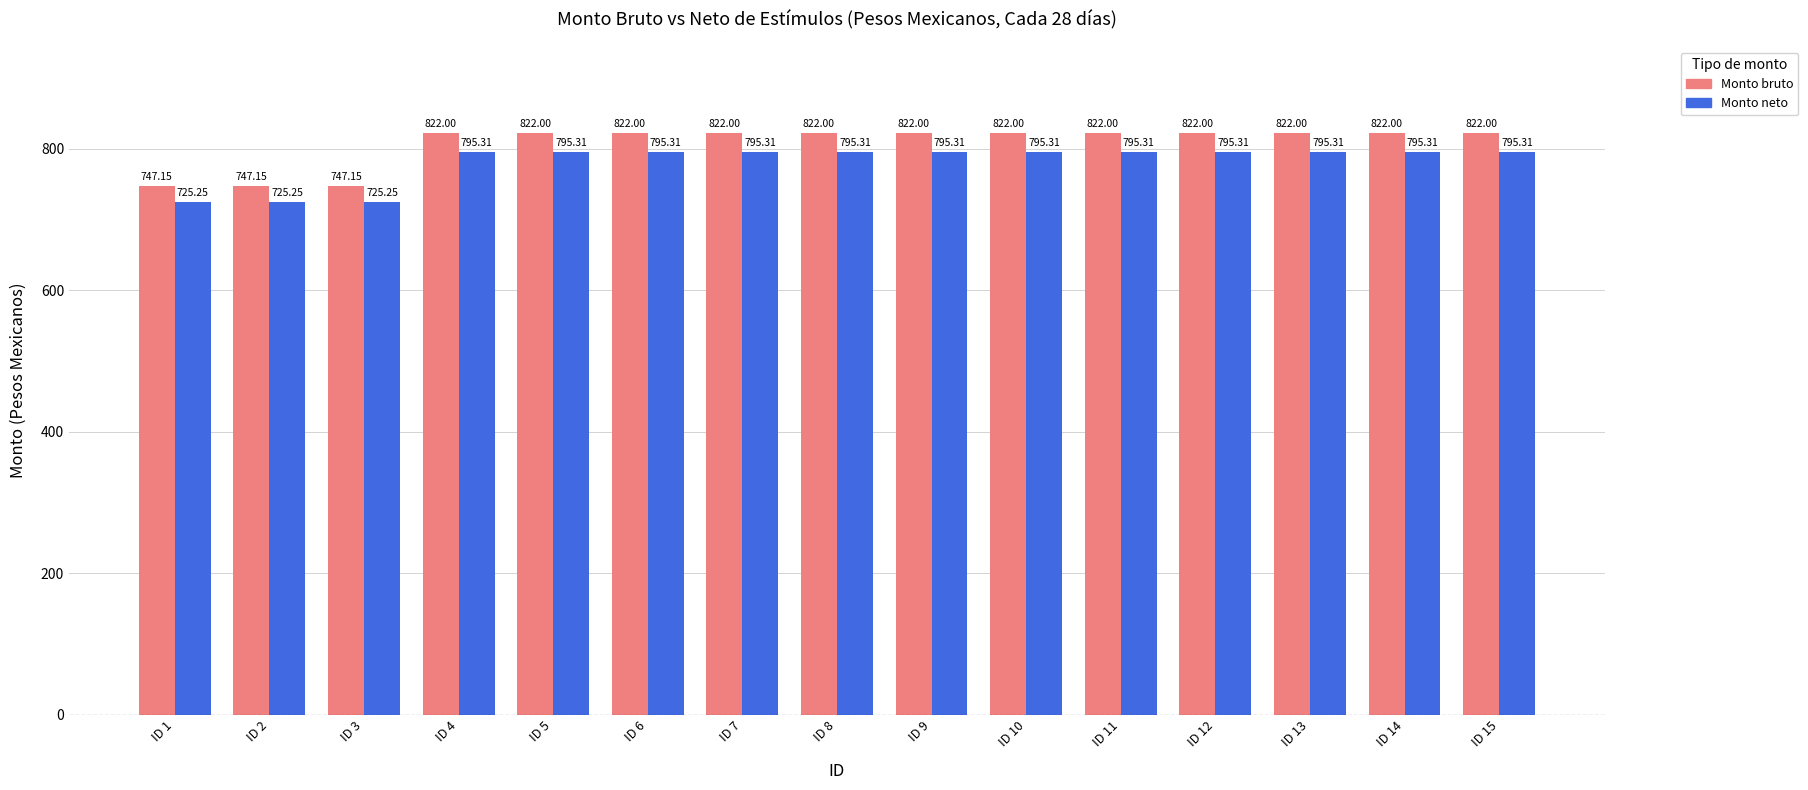

What is the spread (max minus min) of values at ID 11?

26.7